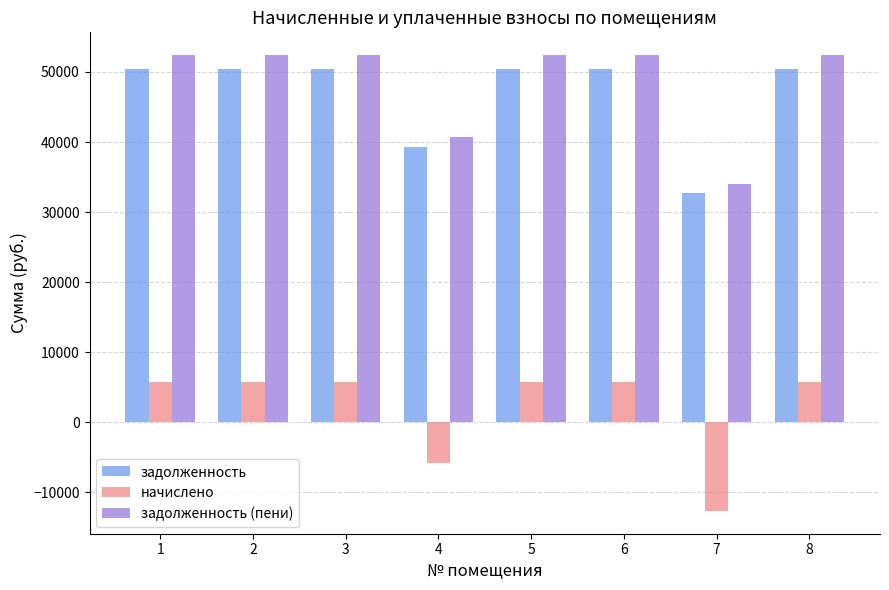

The задолженность series shows 25021.4 at 5. True or false?

False